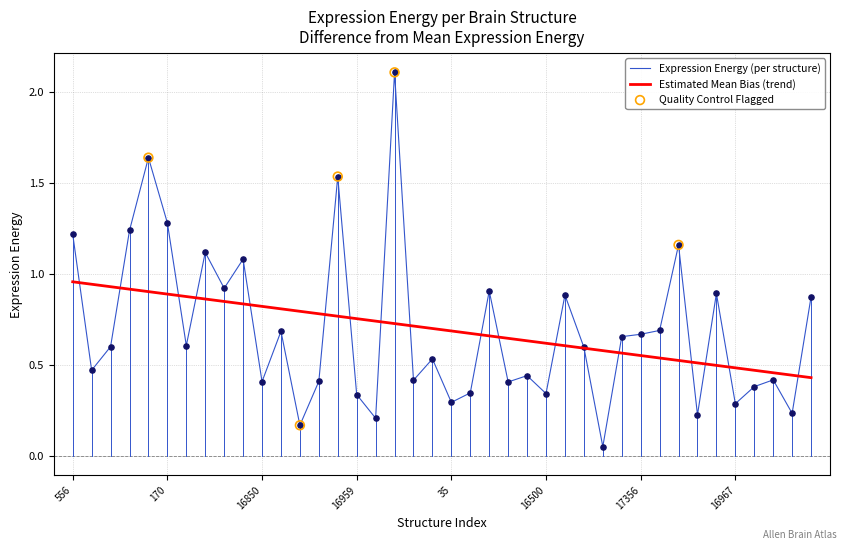

Which series has the widest spread of values?

Expression Energy (per structure)